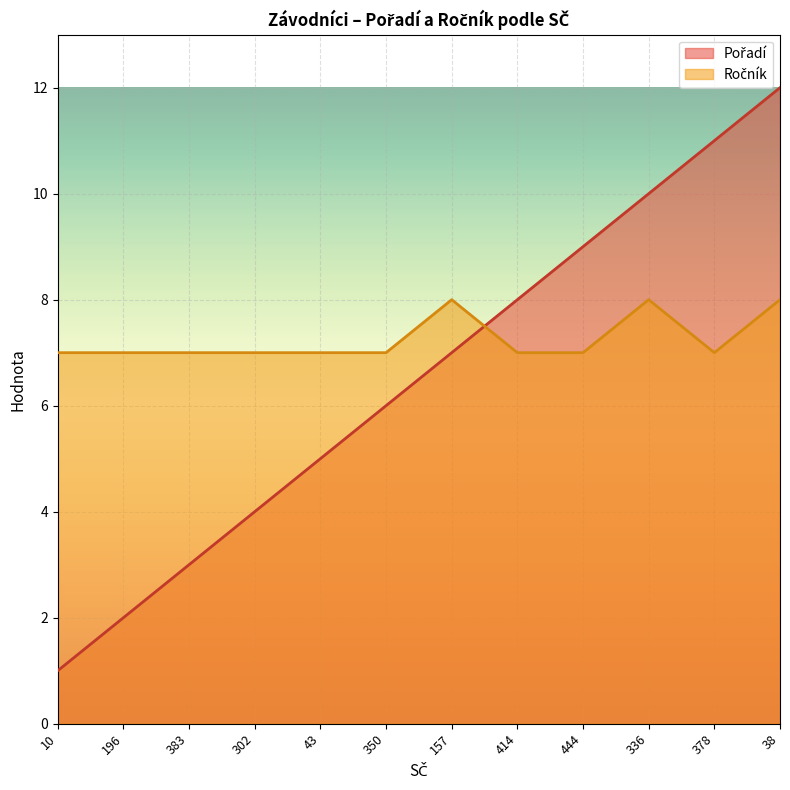

What is the label of the 6th point from the right?

157